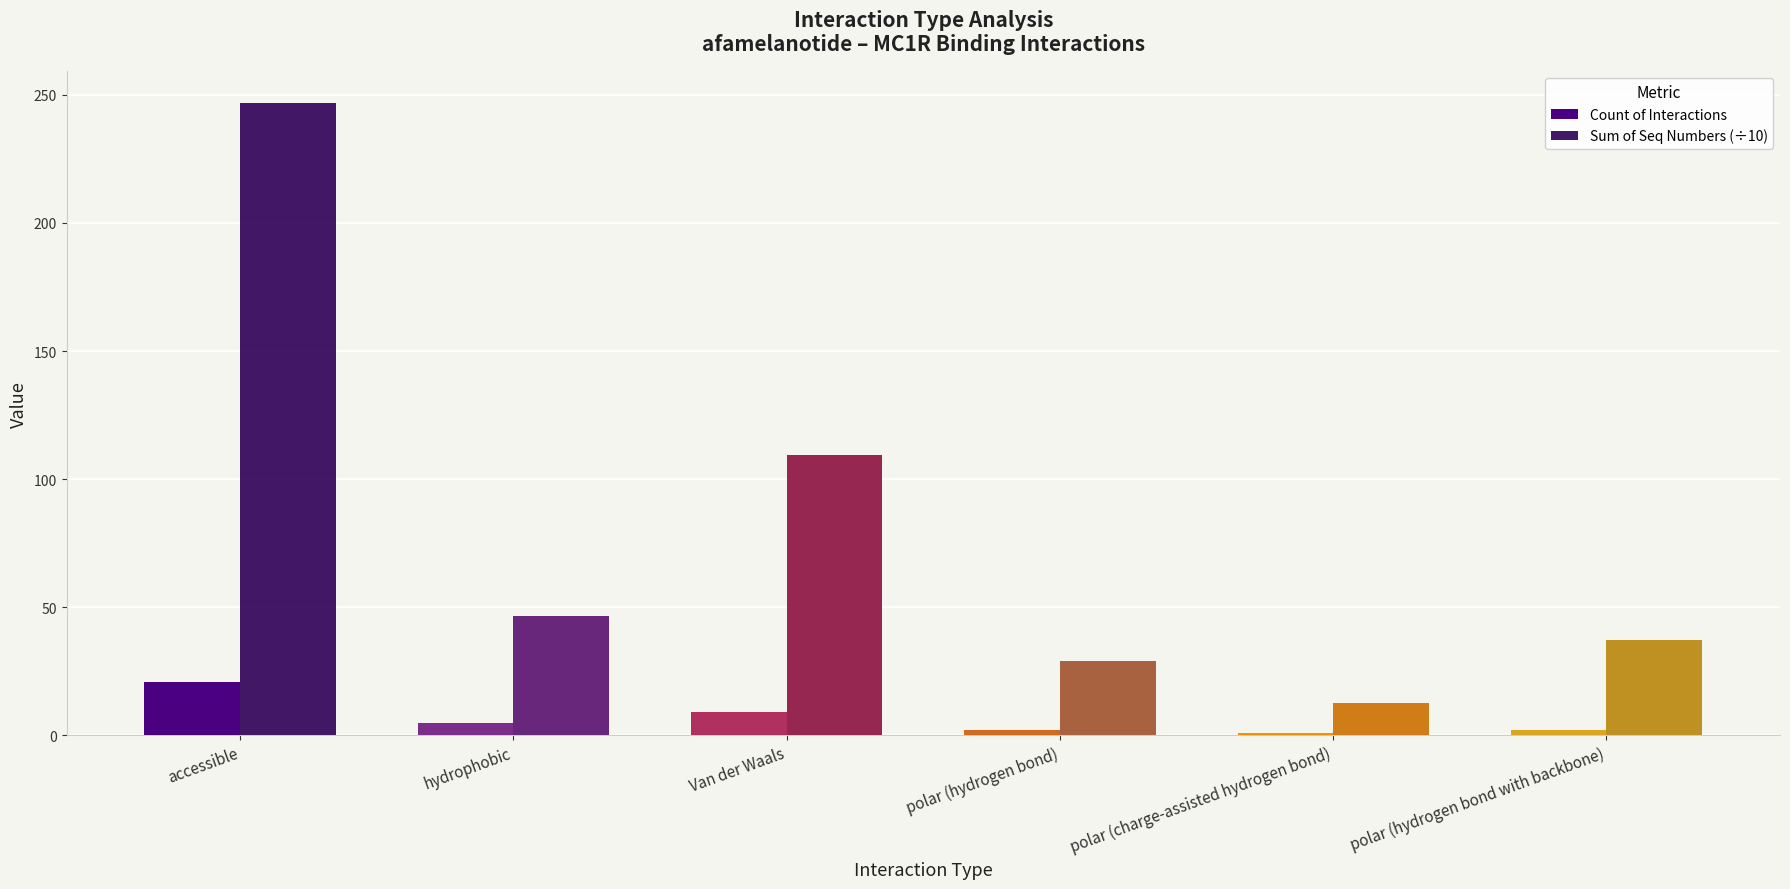

List the labels in order of Sum of Seq Numbers (÷10) value, smallest first.

polar (charge-assisted hydrogen bond), polar (hydrogen bond), polar (hydrogen bond with backbone), hydrophobic, Van der Waals, accessible